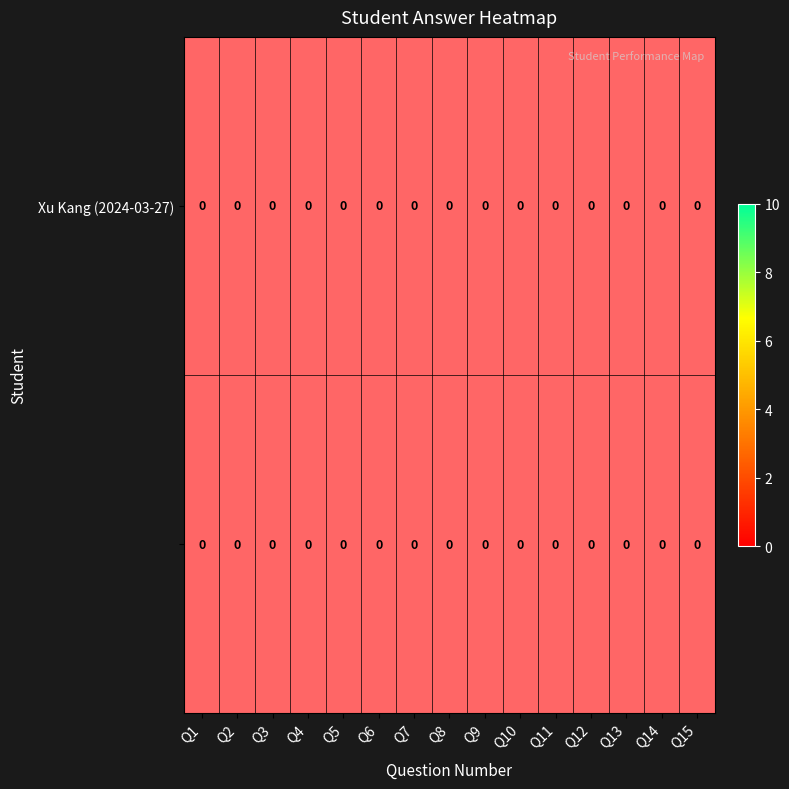

How many data points does each series have?

15